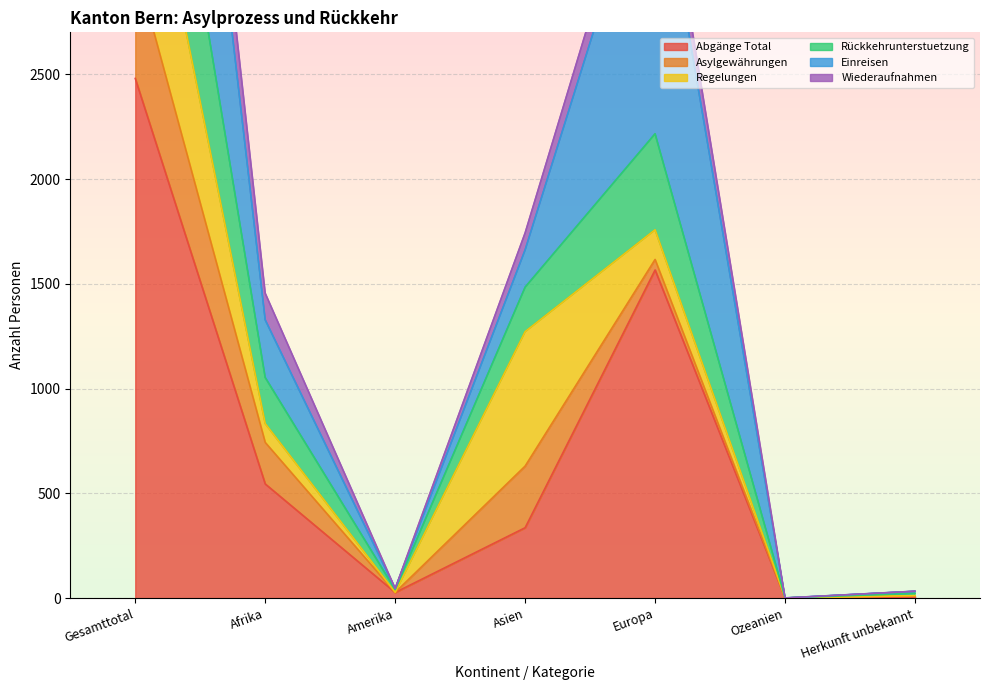

Where is Abgänge Total nearest to the value 1240?

Europa